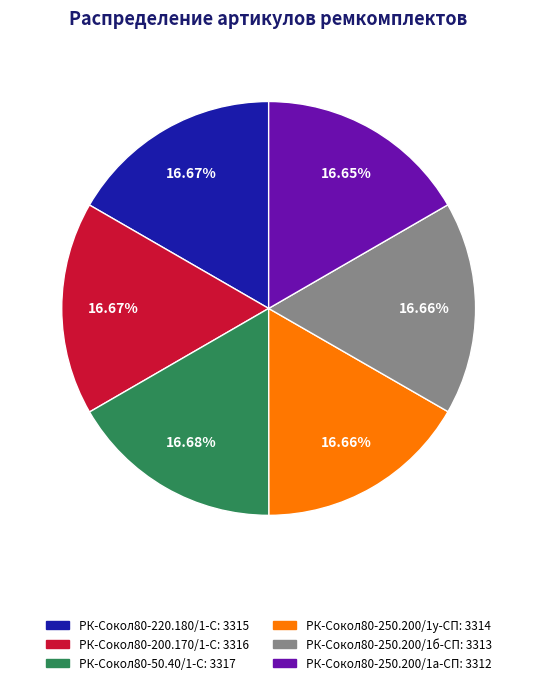

Does РК-Сокол80-250.200/1а-СП account for over 50% of the chart?

No